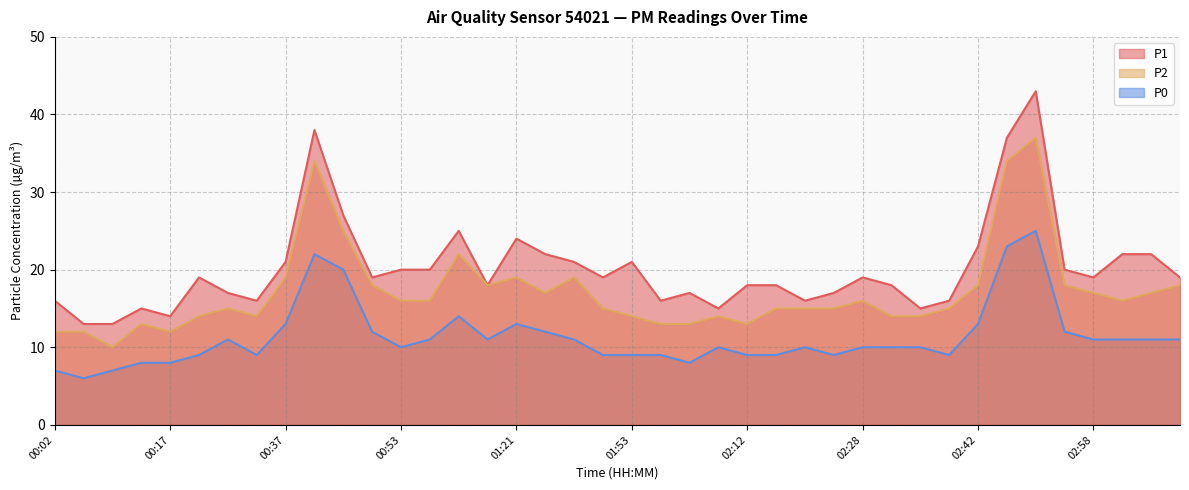

Which series has the largest total across all categories?

P1